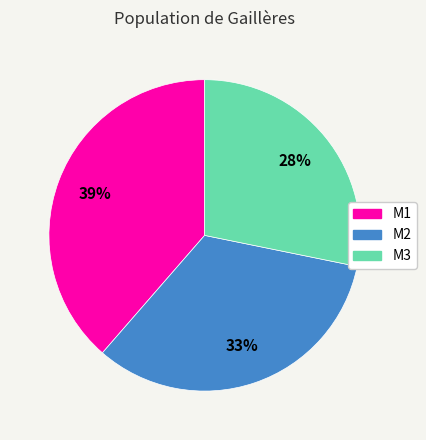

To the nearest percent, what is the average slice percentage?

33%